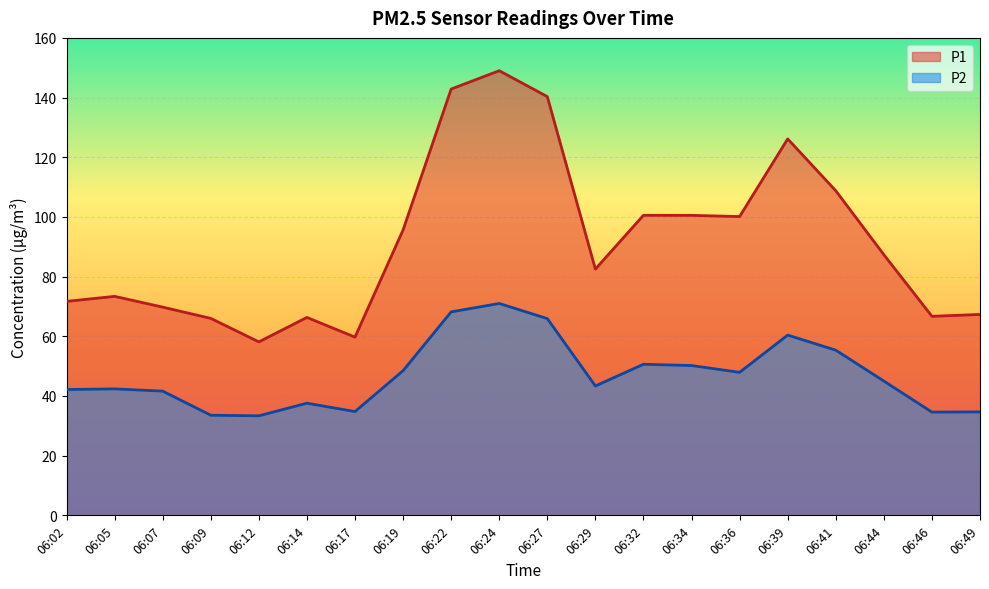

Which series has the largest total across all categories?

P1